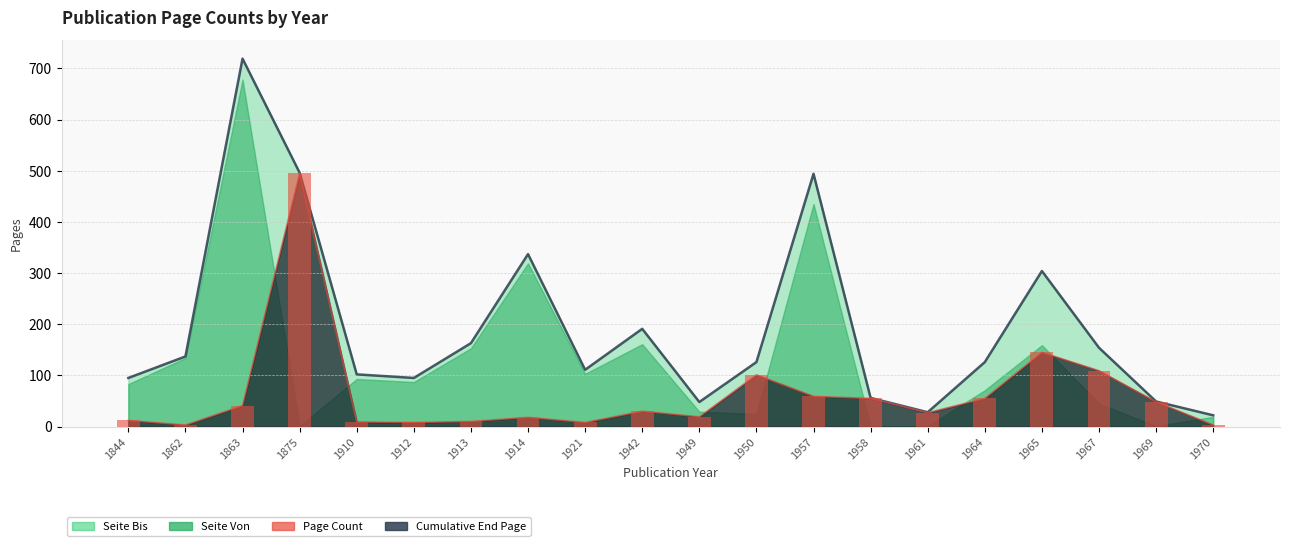

What is the average value?

63